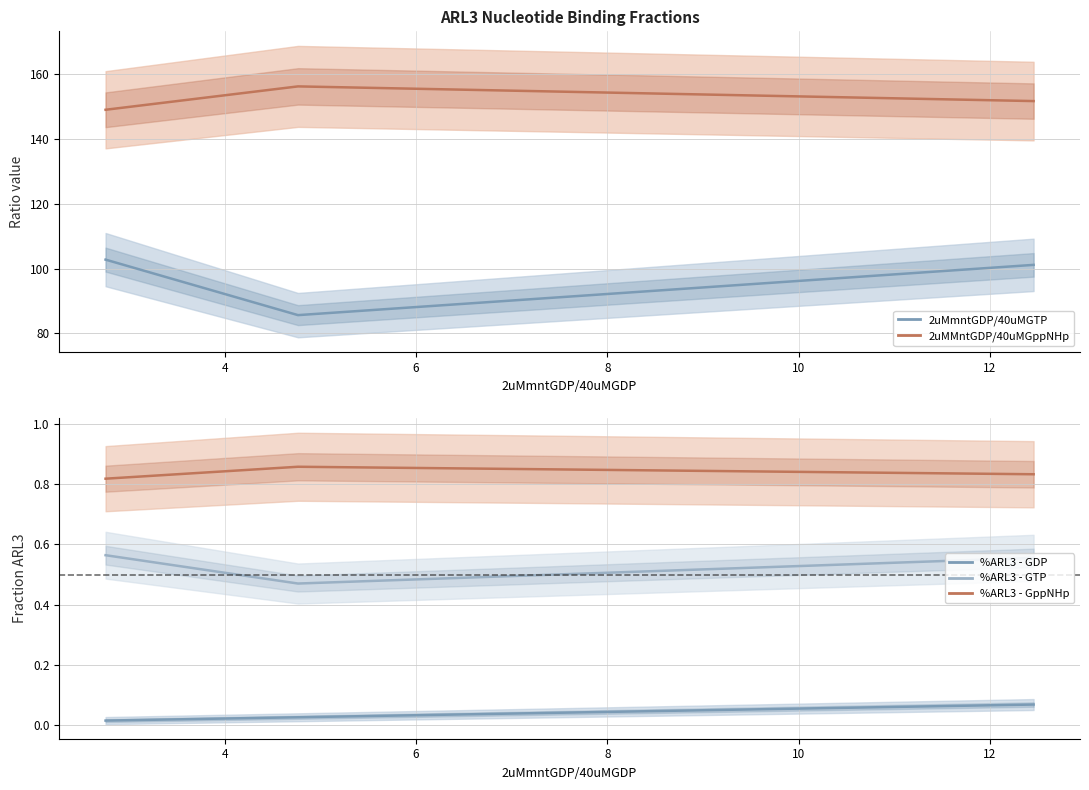

Is the value of 2uMMntGDP/40uMGppNHp at 4.764331210191083 greater than the value of %ARL3 - GDP at 12.45859872611465?

Yes